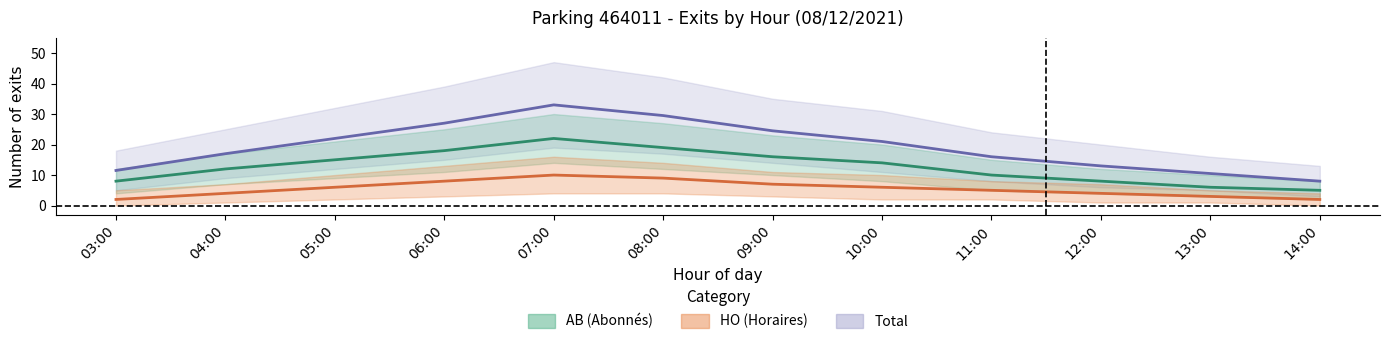

Read the AB exits value at 03:00.

8.0